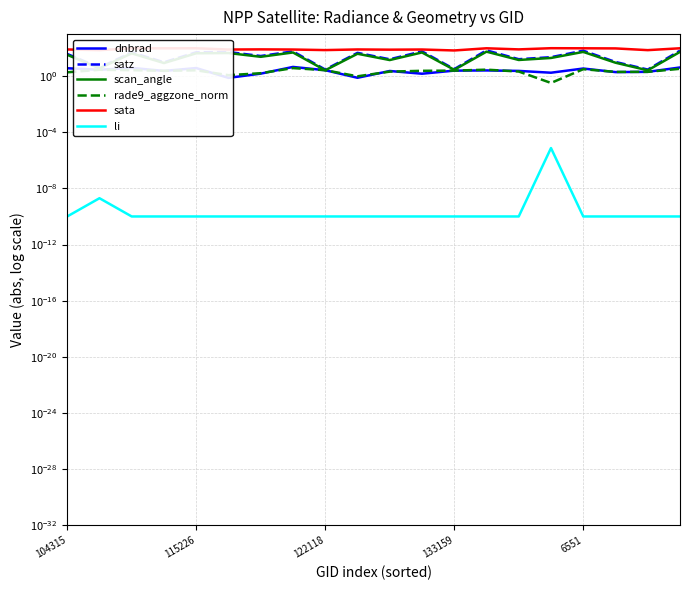

Where is rade9_aggzone_norm nearest to the value 2?

17